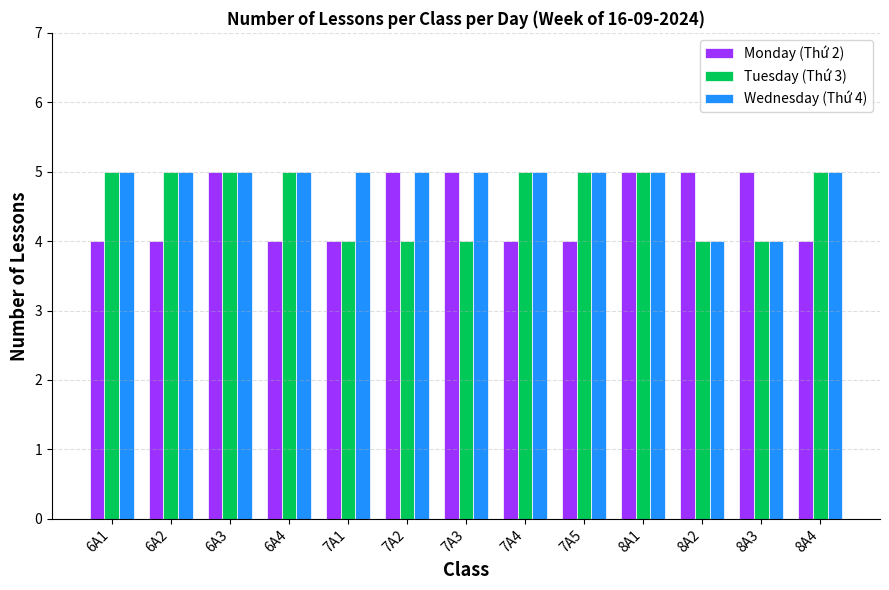

Is it true that Tuesday (Thứ 3) equals 3 at 6A4?

False